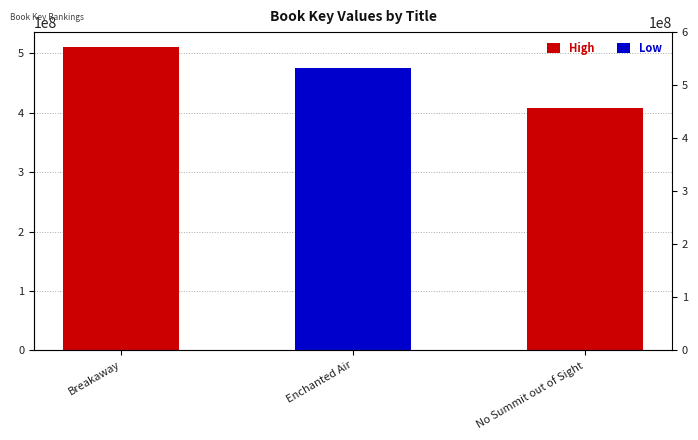

What is the label of the 3rd bar from the right?

Breakaway